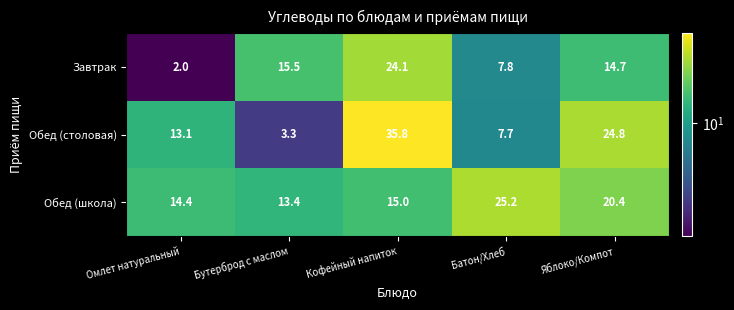

What is the difference between the maximum and second lowest values in the Обед (столовая) series?

28.1